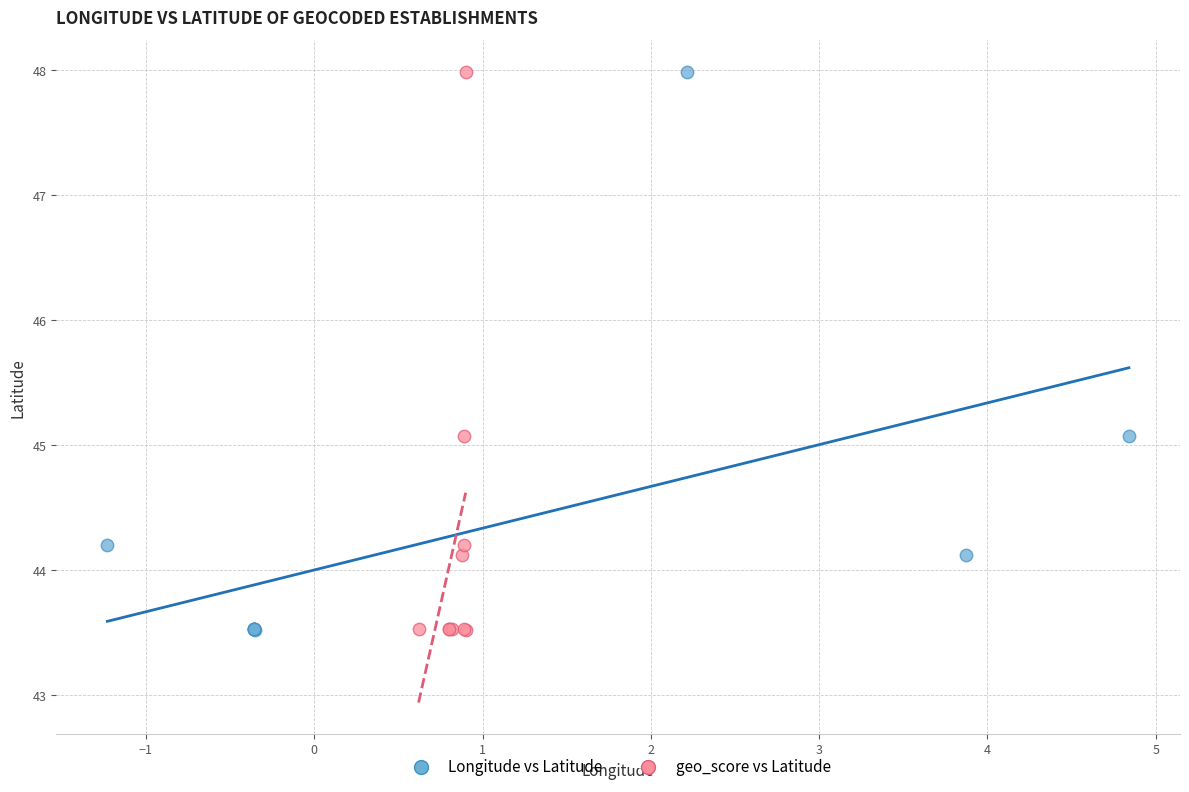

What are all the series names shown in the legend?

Longitude vs Latitude, geo_score vs Latitude